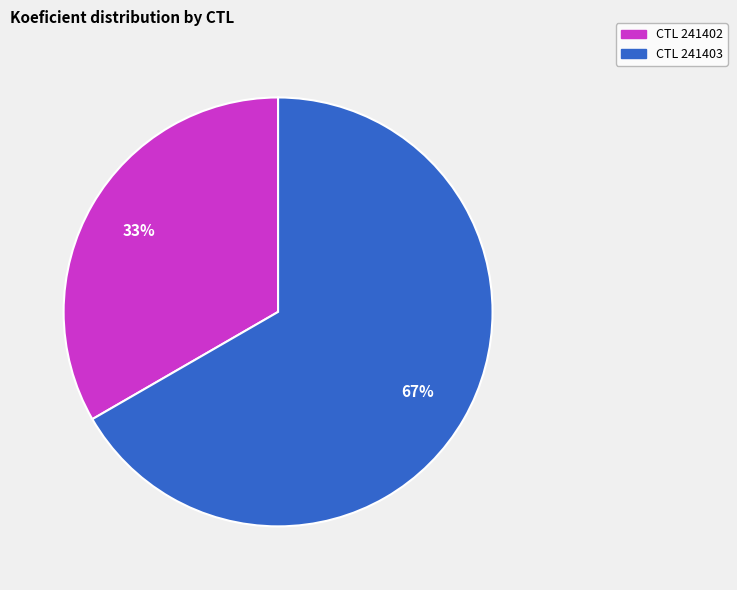

Is there any slice that represents more than half of the pie?

Yes